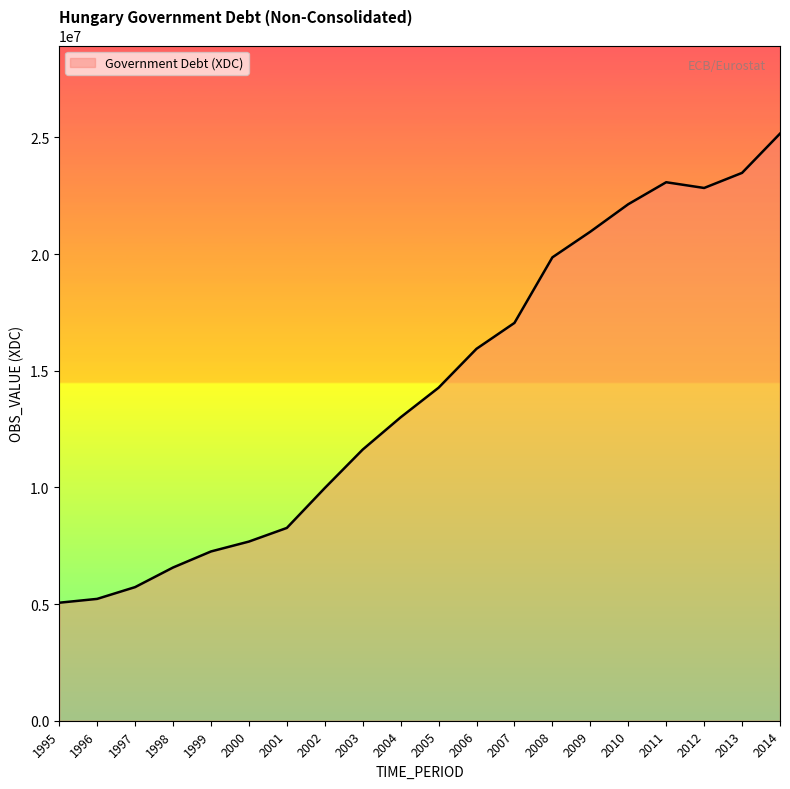

What is the difference between the second highest and minimum values?

18419885